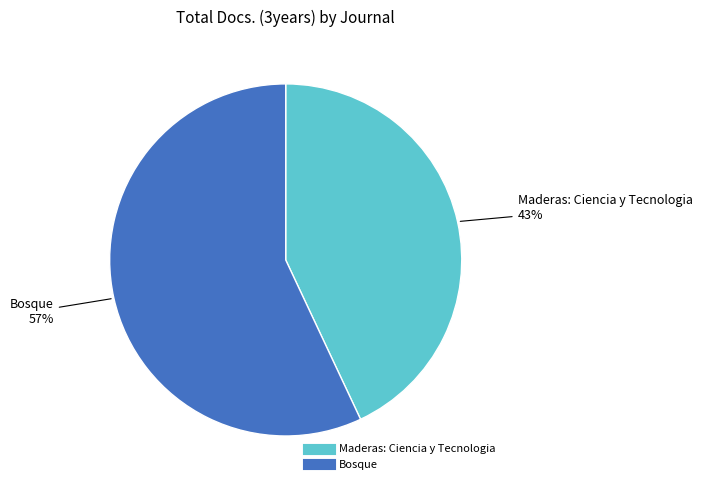

Which category has the smallest portion of the pie?

Maderas: Ciencia y Tecnologia